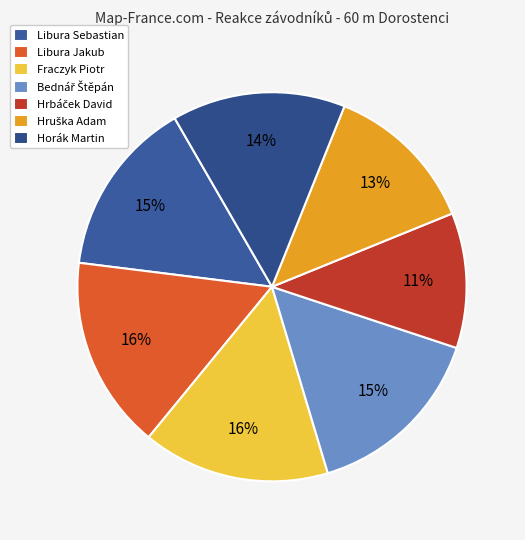

What is the total percentage of Fraczyk Piotr and Libura Sebastian?

30.3%